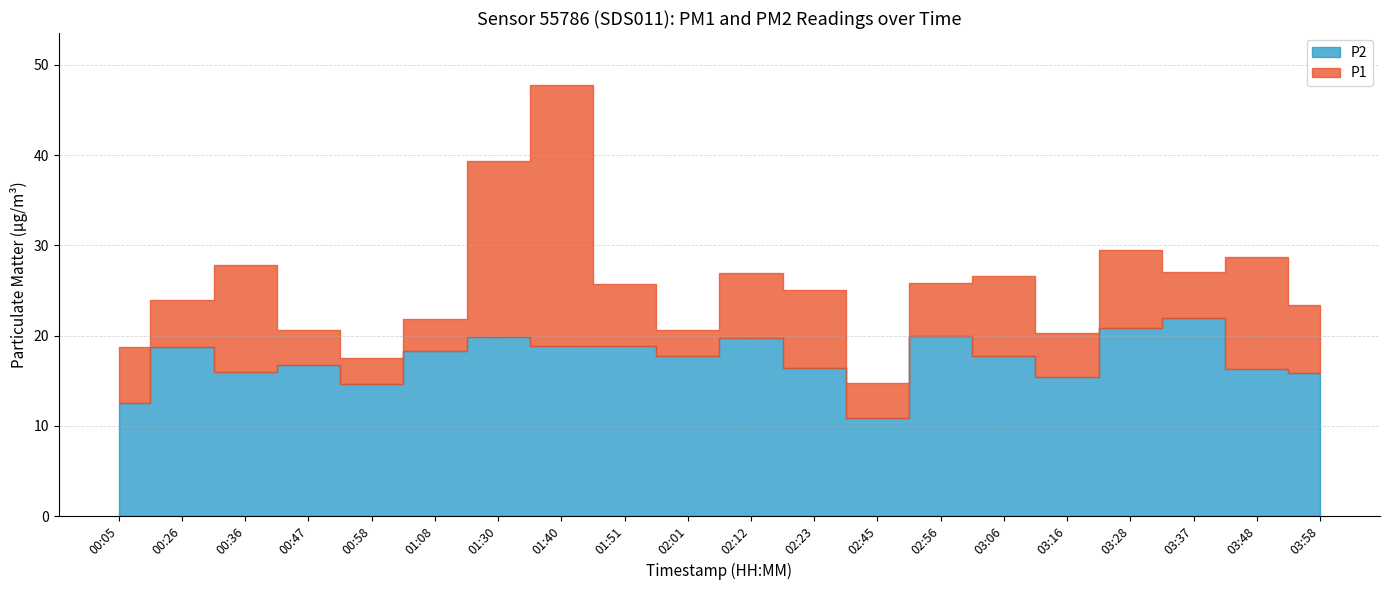

Is the value of P2 at 02:45 greater than the value of P1 at 03:37?

No